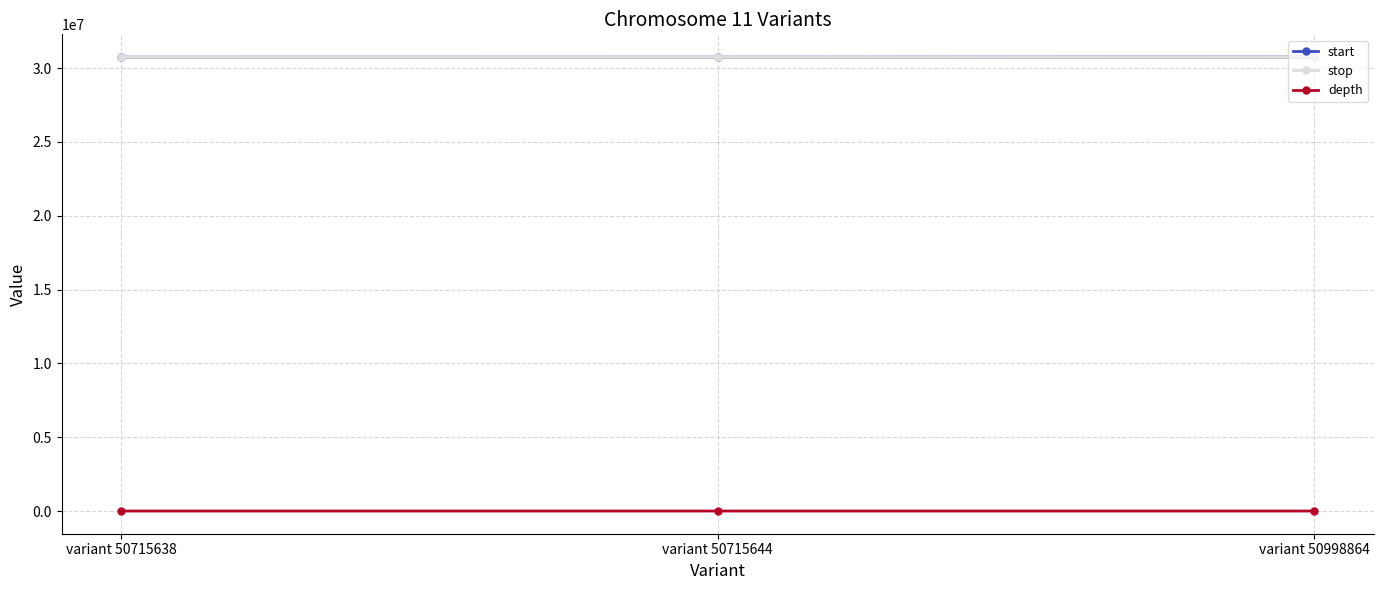

The start series shows 30742402 at variant 50715638. True or false?

True